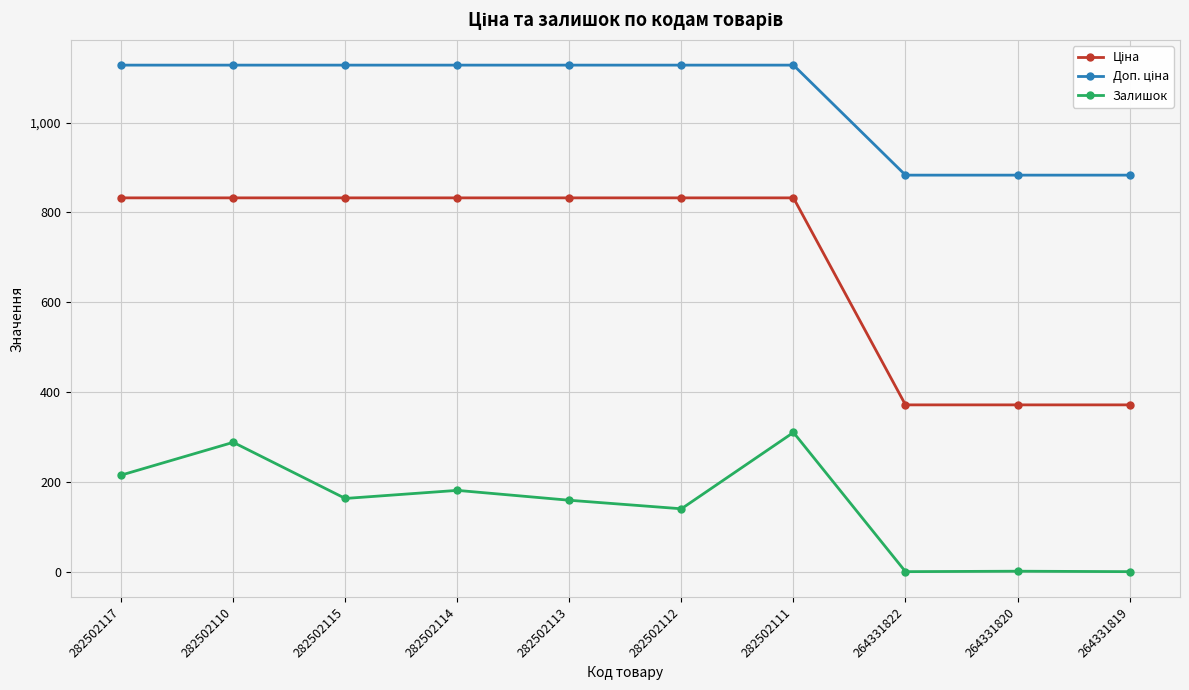

What is the difference between the maximum and minimum values in the Залишок series?

310.0